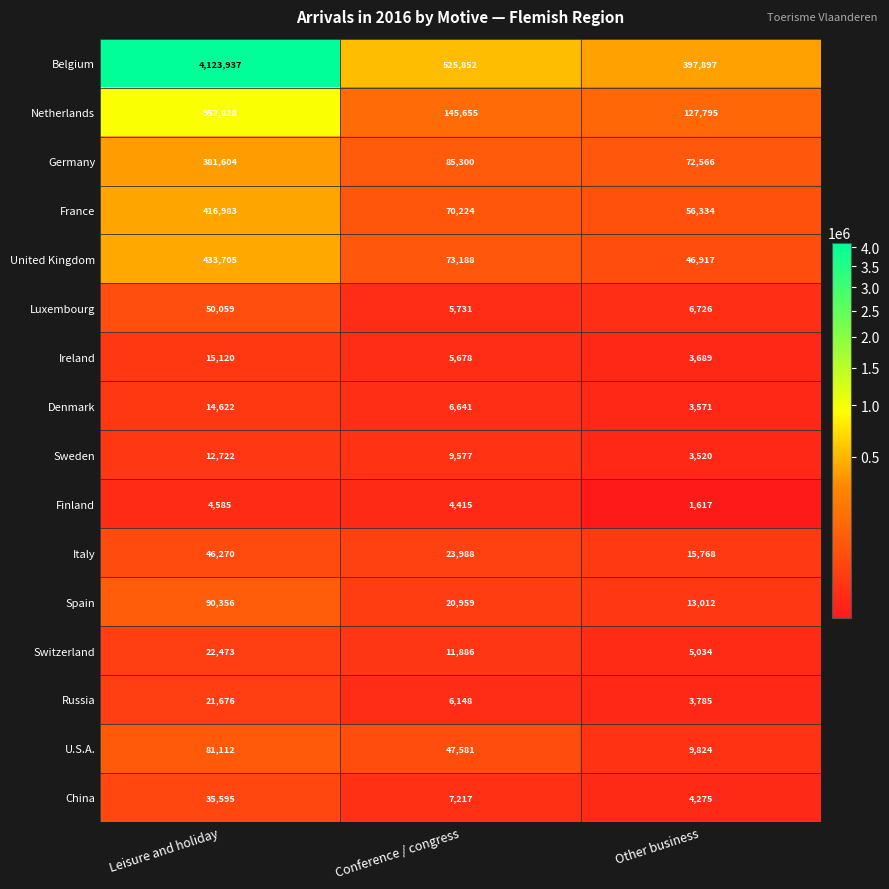

What is the greatest value displayed?

4123937